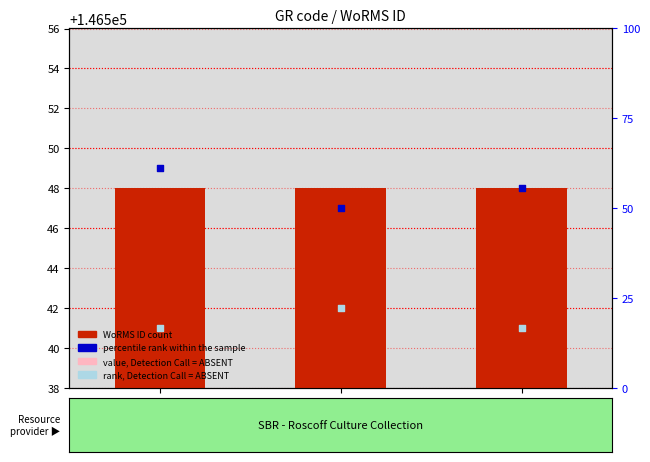

Which series has the largest Y range (max minus min)?

percentile rank within the sample